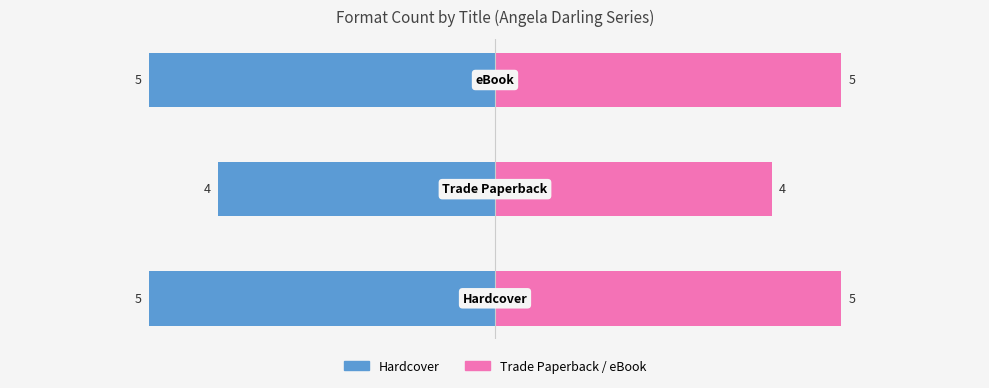

What is the value of the Hardcover / Left bar at the 3rd from the left?

-5